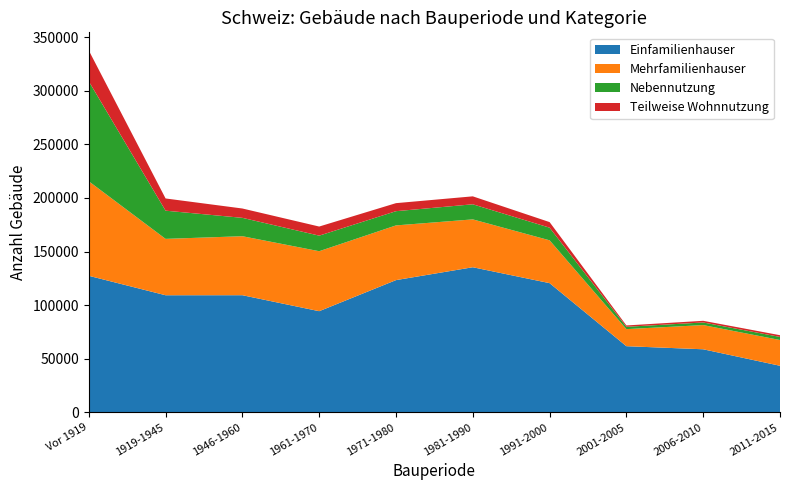

Reading left to right, what are all the values shown in this chart?

Einfamilienhauser: Vor 1919=127357	1919-1945=109211	1946-1960=109242	1961-1970=94336	1971-1980=123326	1981-1990=135333	1991-2000=120504	2001-2005=61681	2006-2010=58805	2011-2015=43415
Mehrfamilienhauser: Vor 1919=88184	1919-1945=52586	1946-1960=55041	1961-1970=55952	1971-1980=51033	1981-1990=44651	1991-2000=39955	2001-2005=15927	2006-2010=22575	2011-2015=24032
Nebennutzung: Vor 1919=93257	1919-1945=26309	1946-1960=17132	1961-1970=14527	1971-1980=13273	1981-1990=14076	1991-2000=11788	2001-2005=2171	2006-2010=2423	2011-2015=2883
Teilweise Wohnnutzung: Vor 1919=28797	1919-1945=11389	1946-1960=8718	1961-1970=8486	1971-1980=7489	1981-1990=7417	1991-2000=5201	2001-2005=1255	2006-2010=1555	2011-2015=1601